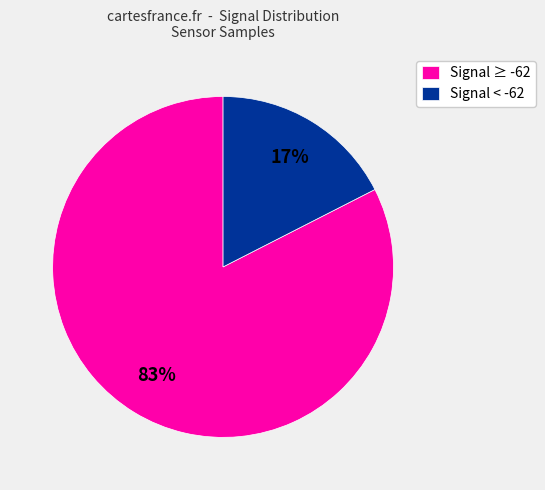

Is the sum of Signal ≥ -62 and Signal < -62 greater than half?

Yes